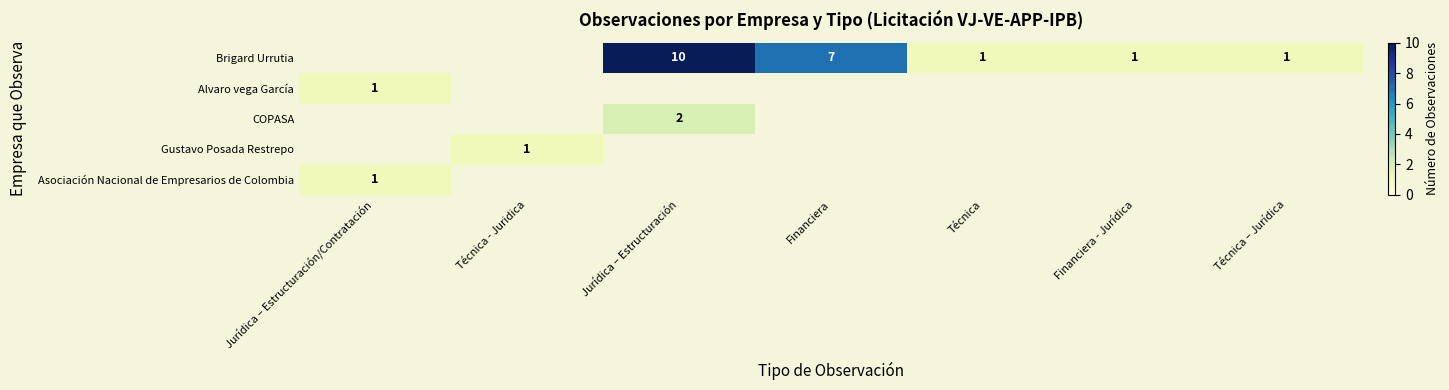

Which series has the widest spread of values?

Asociación Nacional de Empresarios de Colombia